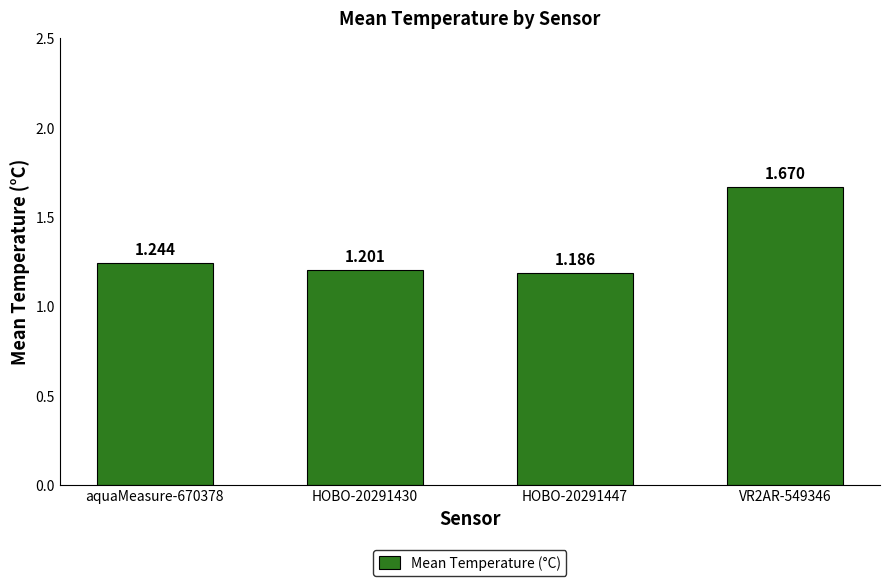

What is the value of the 4th bar from the left?

1.7